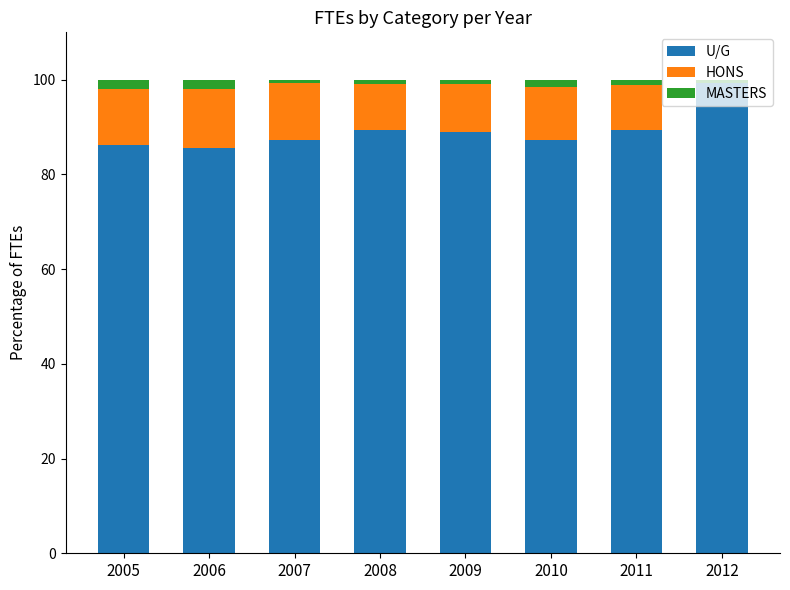

What is the maximum value for U/G?

99.2